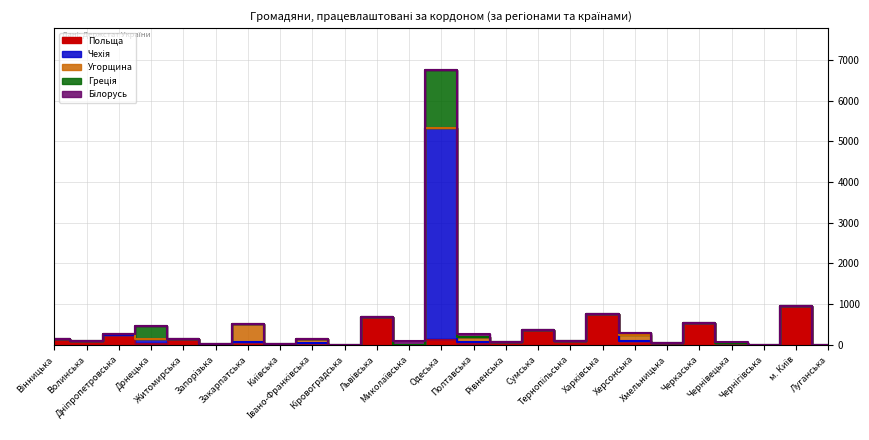

At which label is Польща closest to 477?

Черкаська